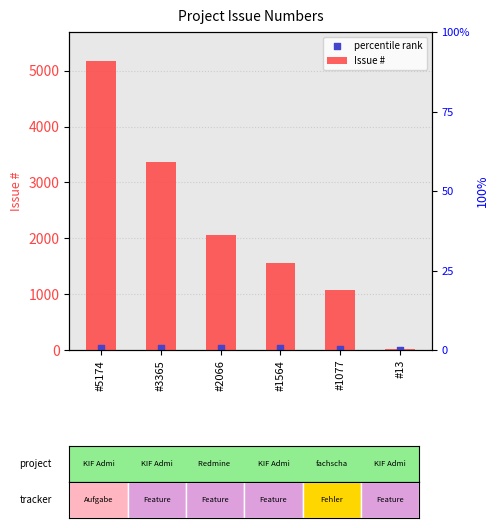

Which has a higher value, #5174 or #1564?

#5174